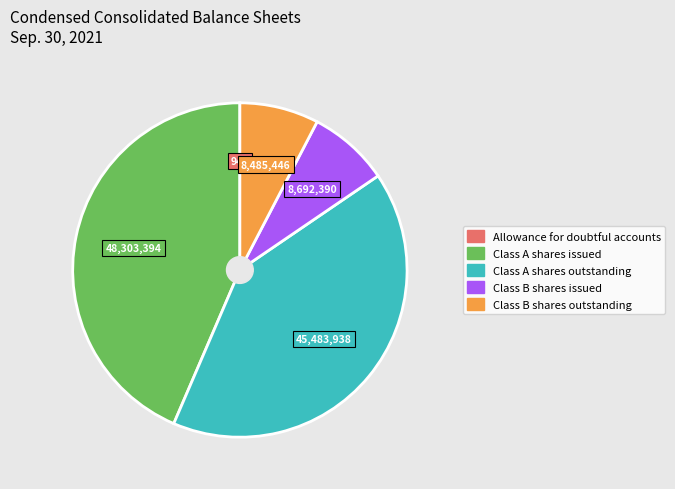

Is it true that Class B shares outstanding is 8% of the pie?

True